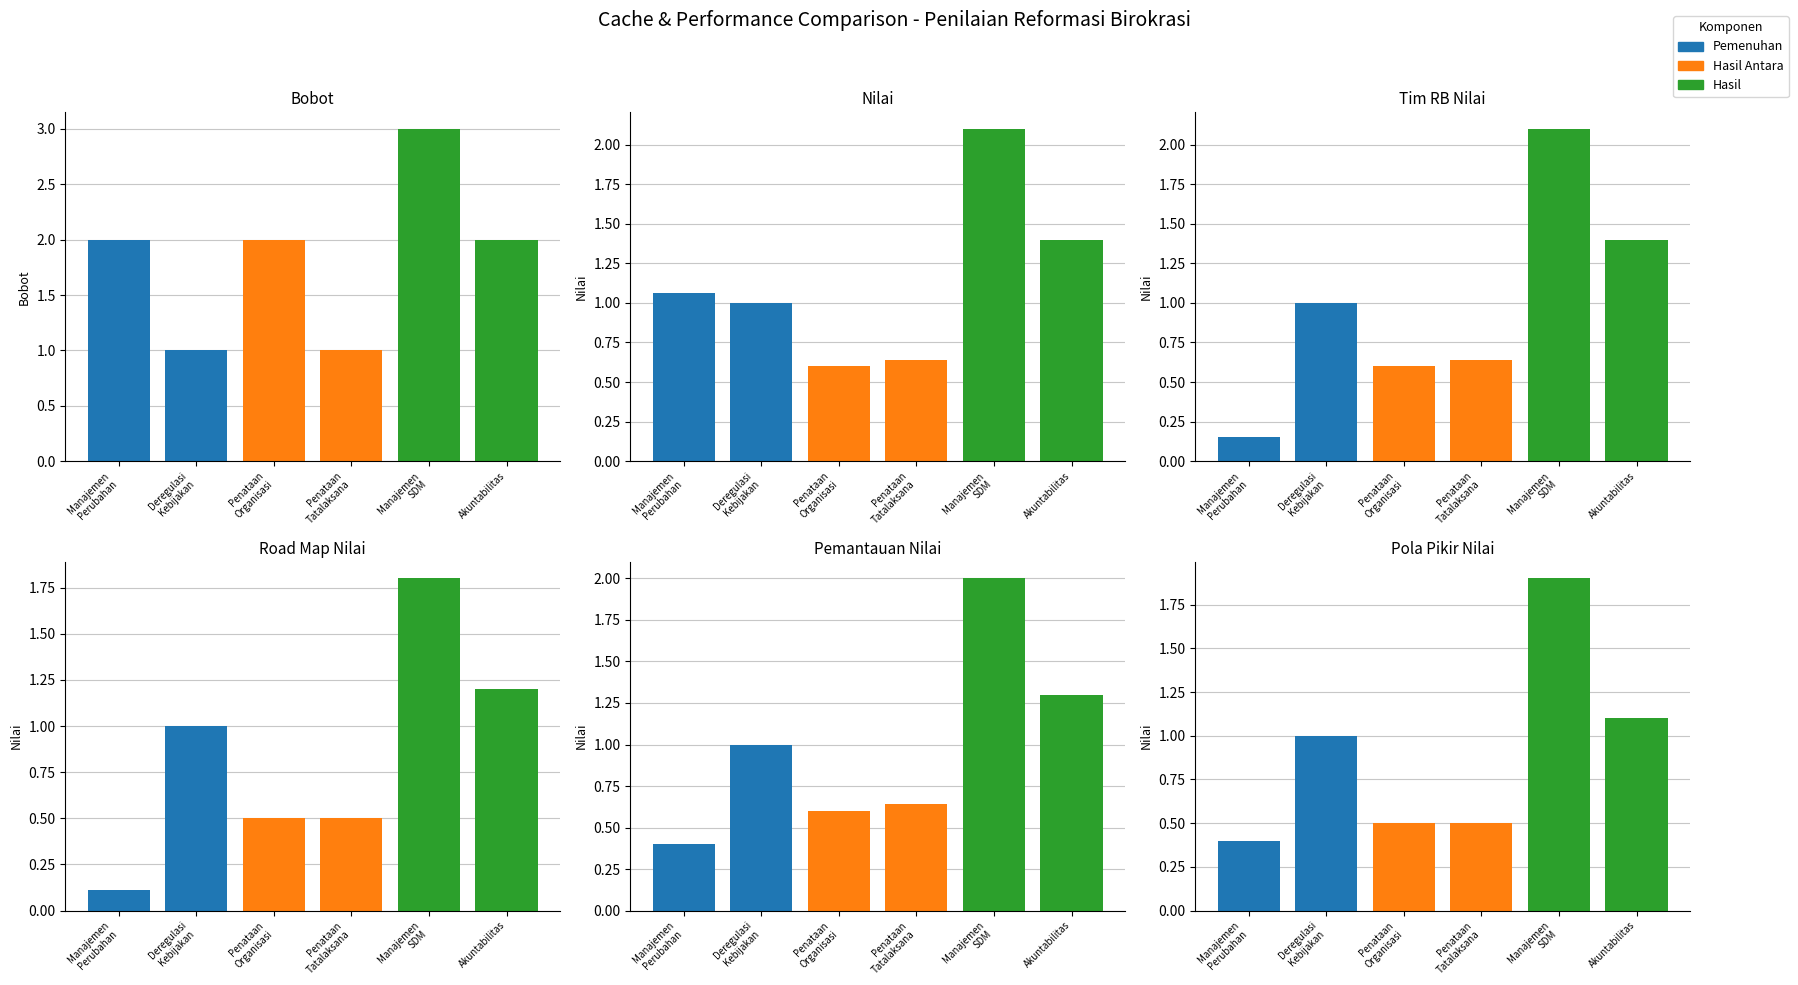

The Hasil Antara series shows 0.3 at Penataan Tatalaksana. True or false?

False